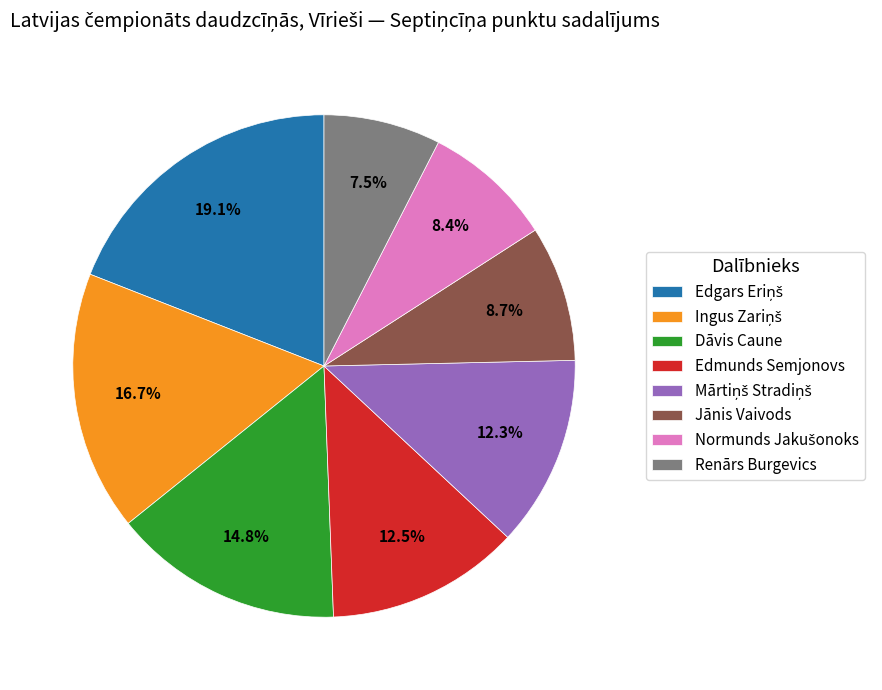

True or false: Dāvis Caune accounts for 1% of the total.

False